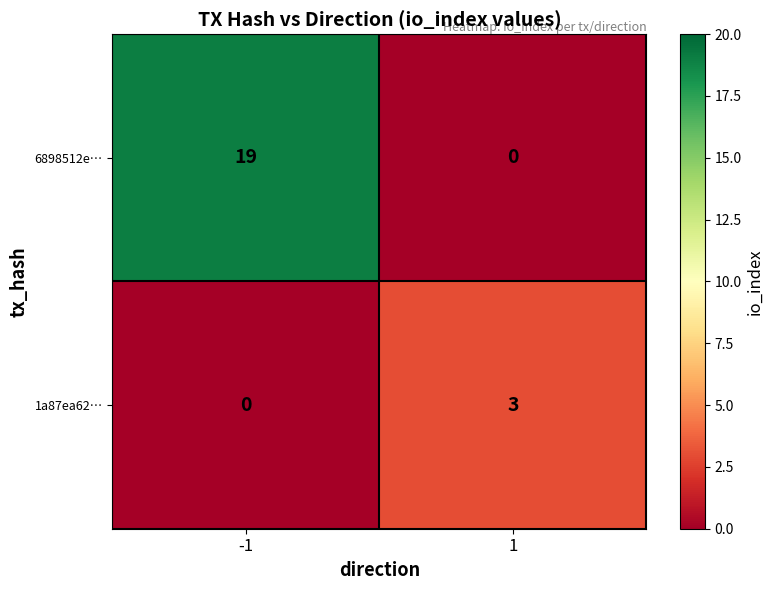

Reading left to right, list all the values displayed in this chart.

6898512e…: 19	0
1a87ea62…: 0	3